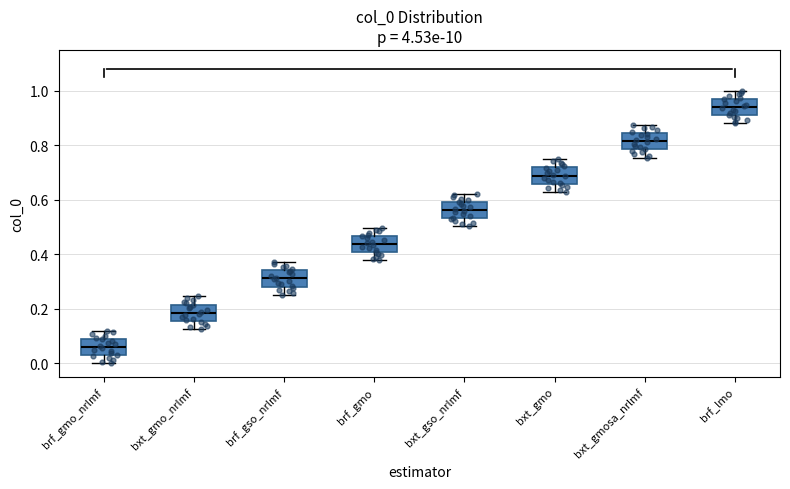

Where is the upper edge of the box for bxt_gmosa_nrlmf on the y-axis? The values are not printed on the chart, so give them approximately, as read against the axis.

0.84